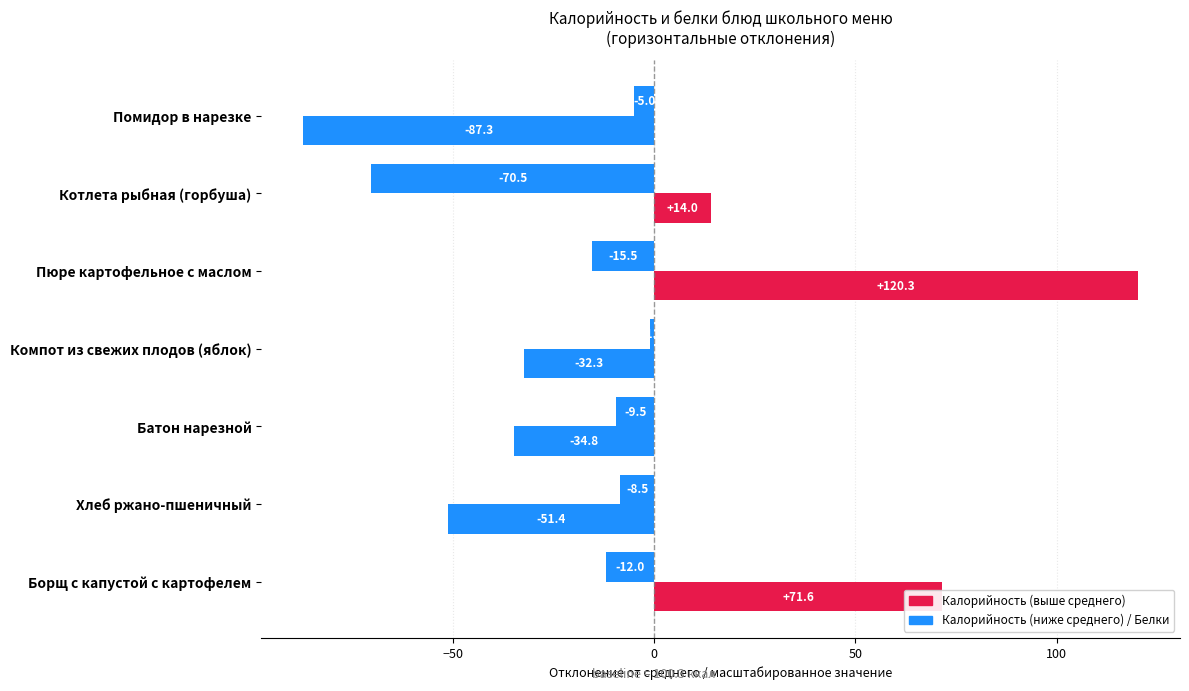

How many distinct data groups are displayed?

2